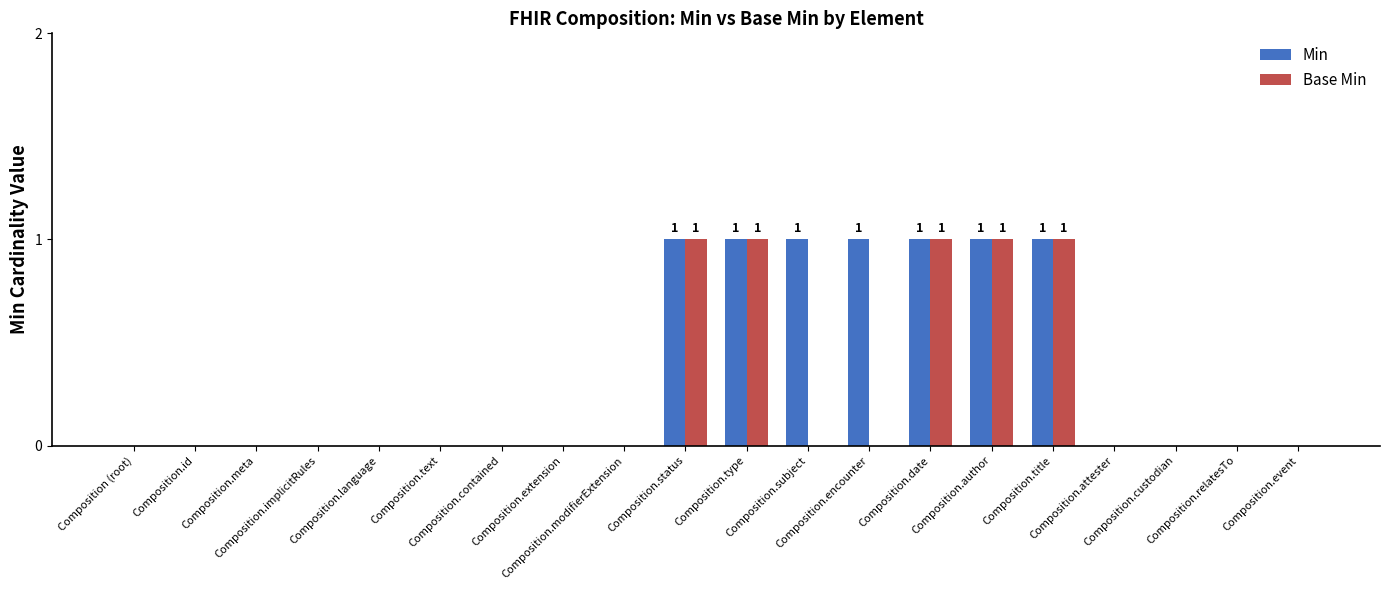

Which series has the largest total across all categories?

Min